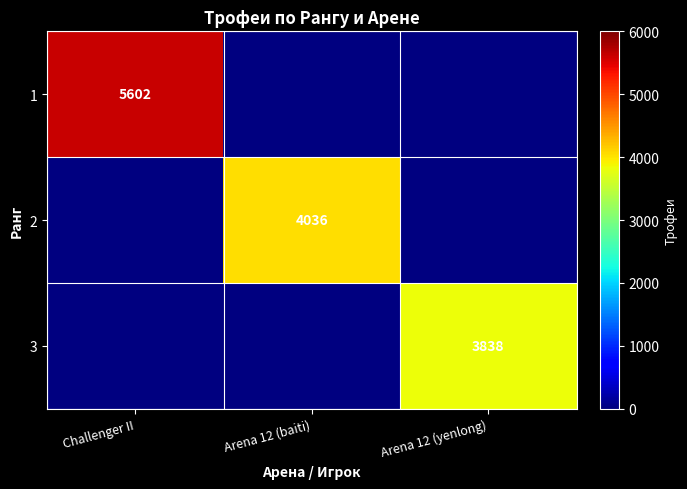

Which category has the lowest value in the 1 series?

Challenger II